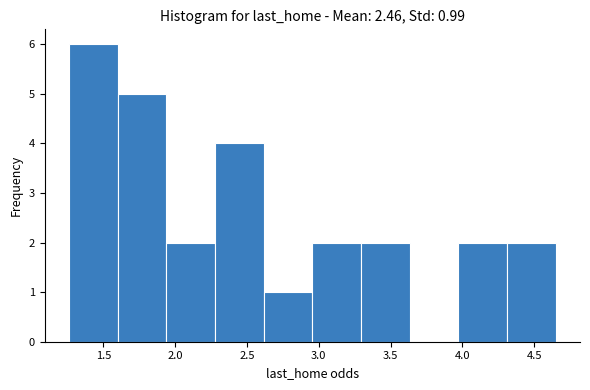

Over which range of the x-axis is the bar tallest?

1.25 to 1.60